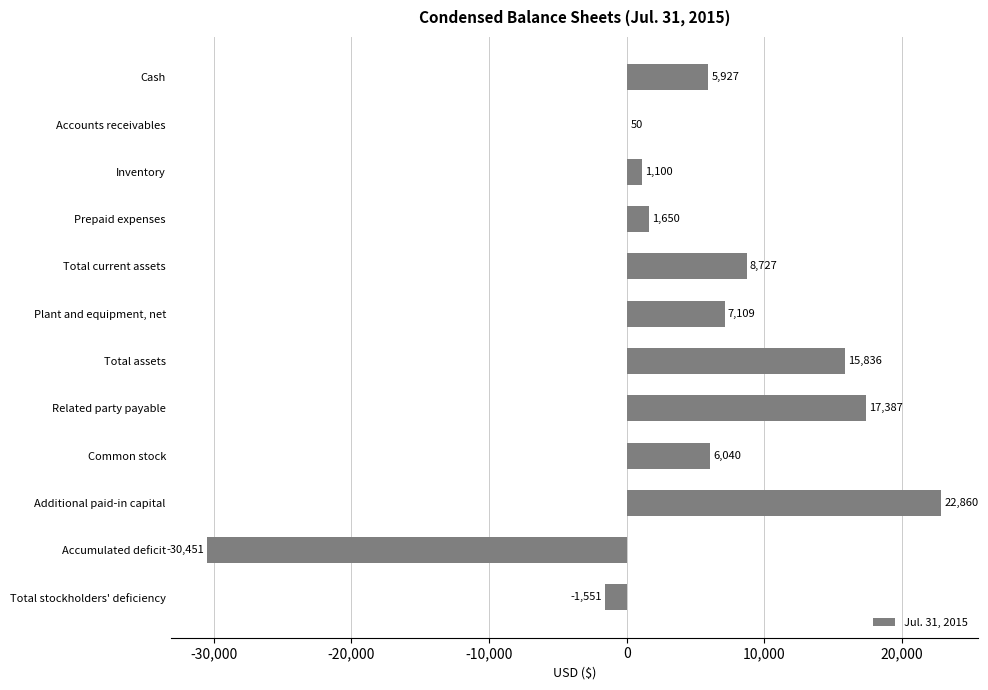

What is the sum of the values at Related party payable and Additional paid-in capital?

40247